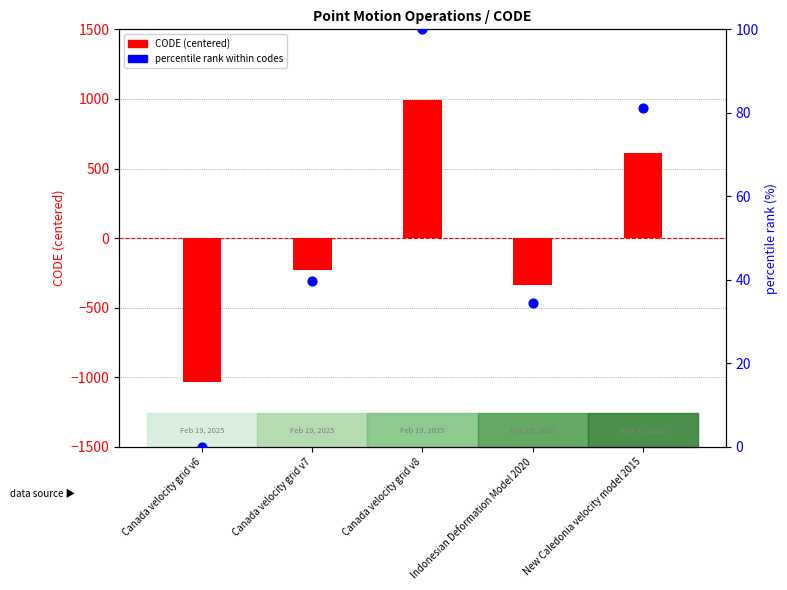

At how many categories does at least one series exceed -704?

5